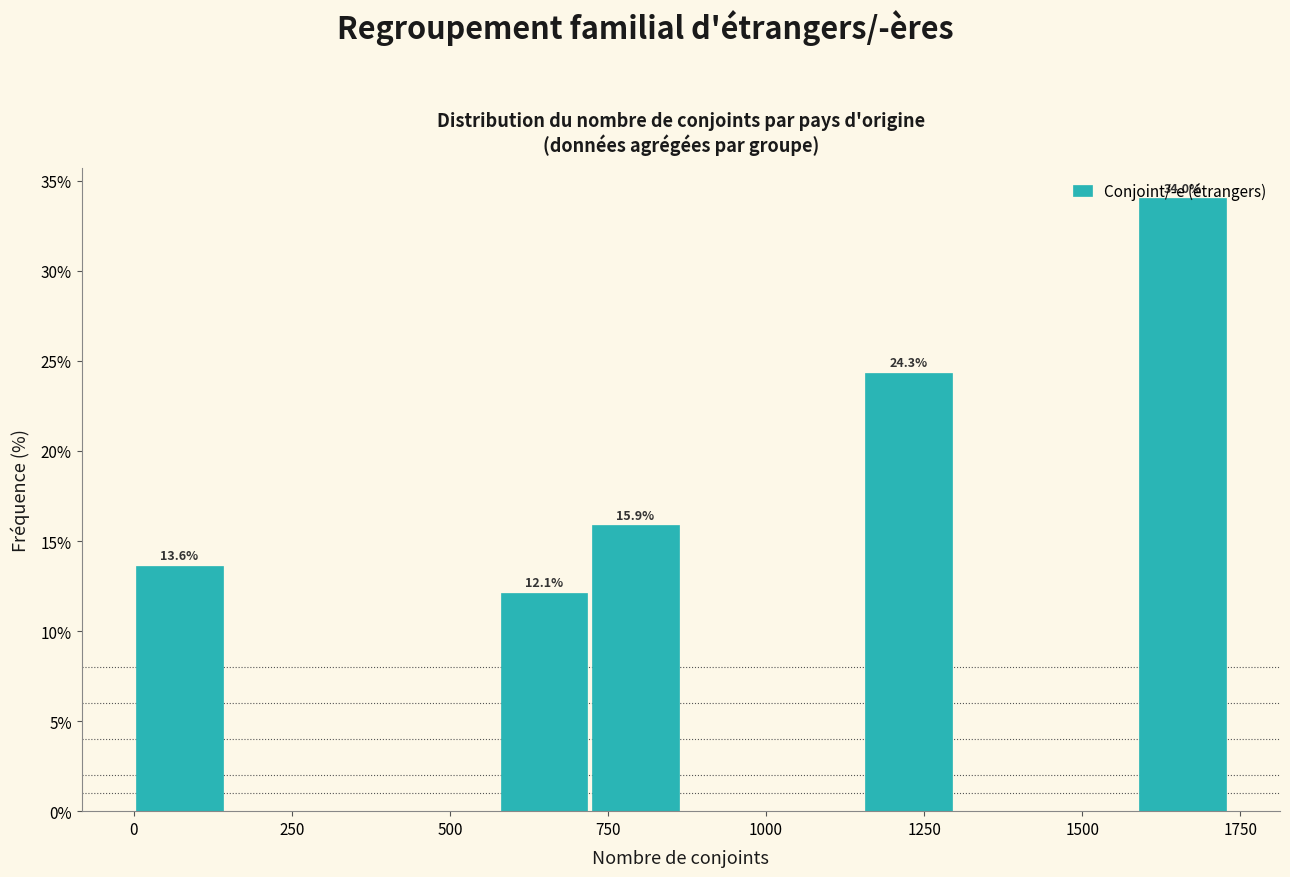

Around what value on the x-axis is the tallest bar? Give the approximate position of its centre, as read against the axis.

1650